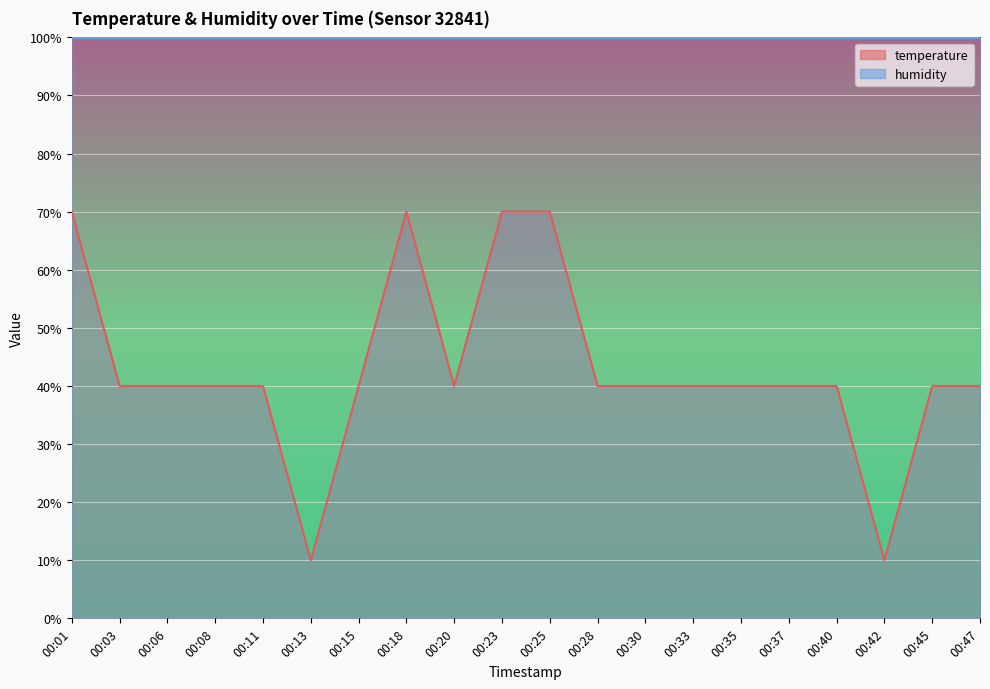

What is the maximum value for temperature?

70.0